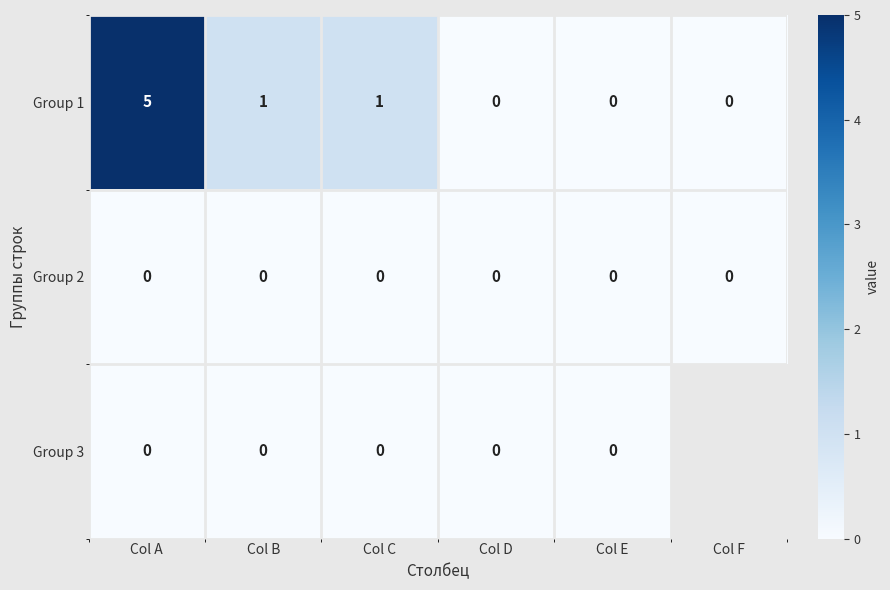

How many data points does each series have?

6